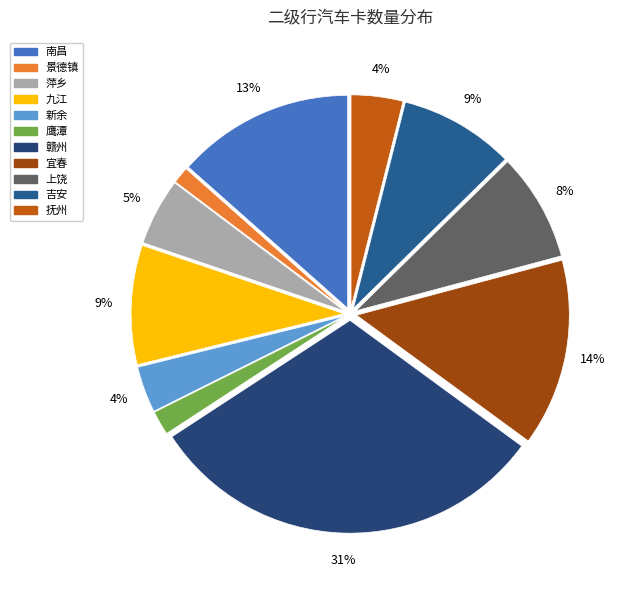

What percentage do 鹰潭 and 吉安 together represent?

10.5%